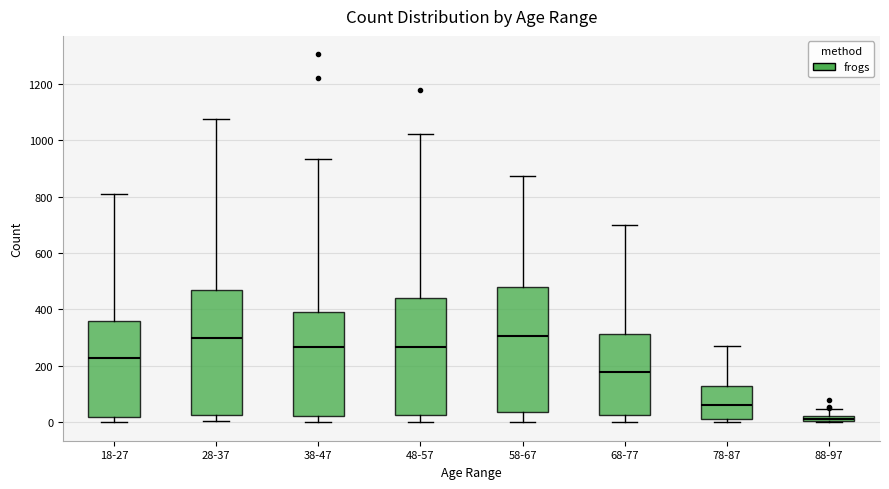

Where does the lower whisker of the box for 38-47 end on the y-axis? The values are not printed on the chart, so give them approximately, as read against the axis.

0